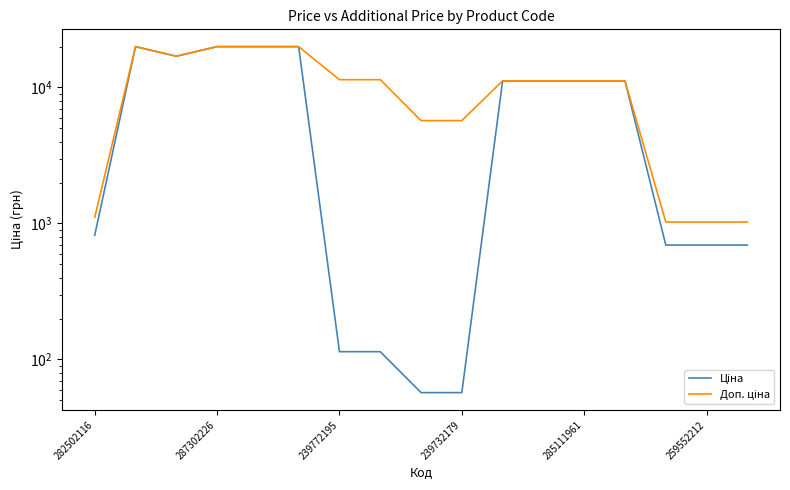

At which category is the sum across all series the highest?

287302226